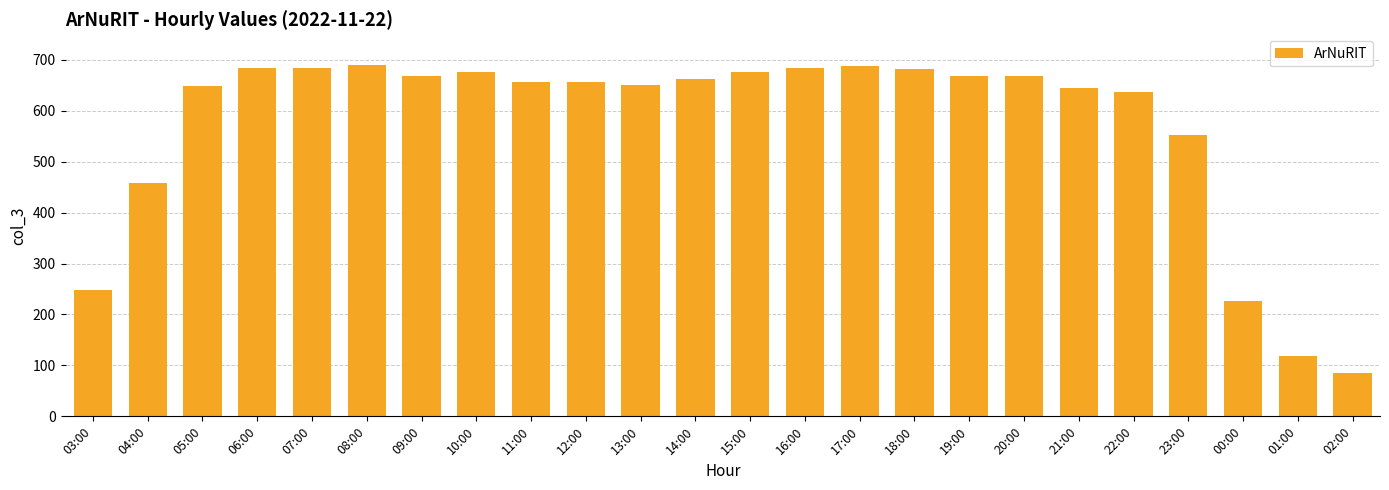

Where is the data nearest to the value 387?

04:00